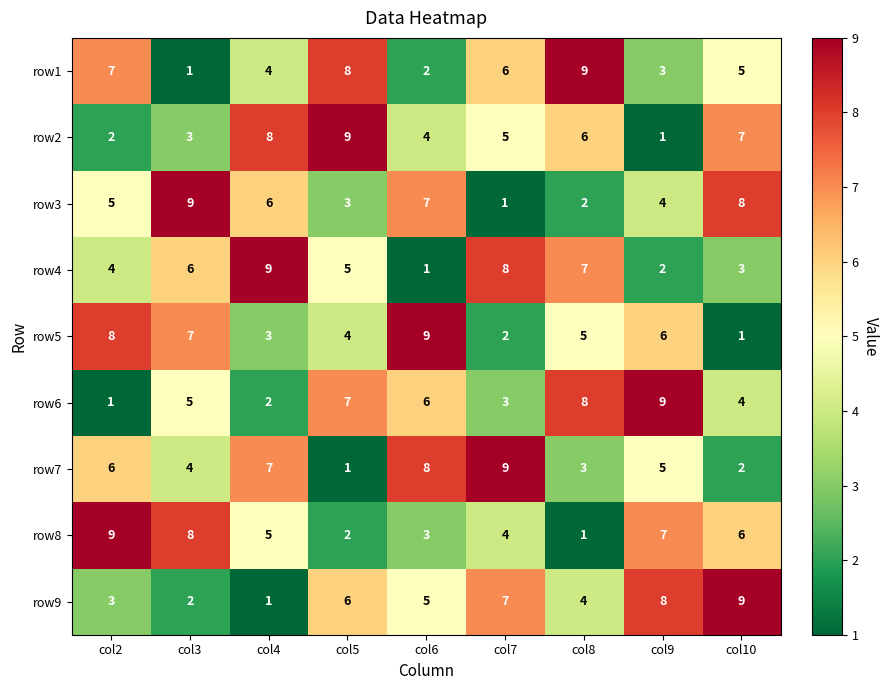

What is the difference between the highest and lowest values at col3?

8